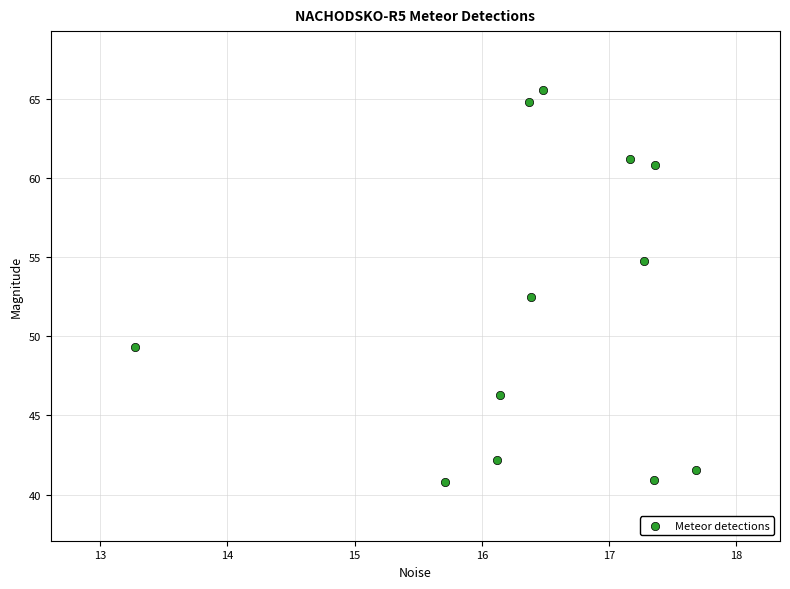

What Y value in the scatter plot is closest to 53?

52.5